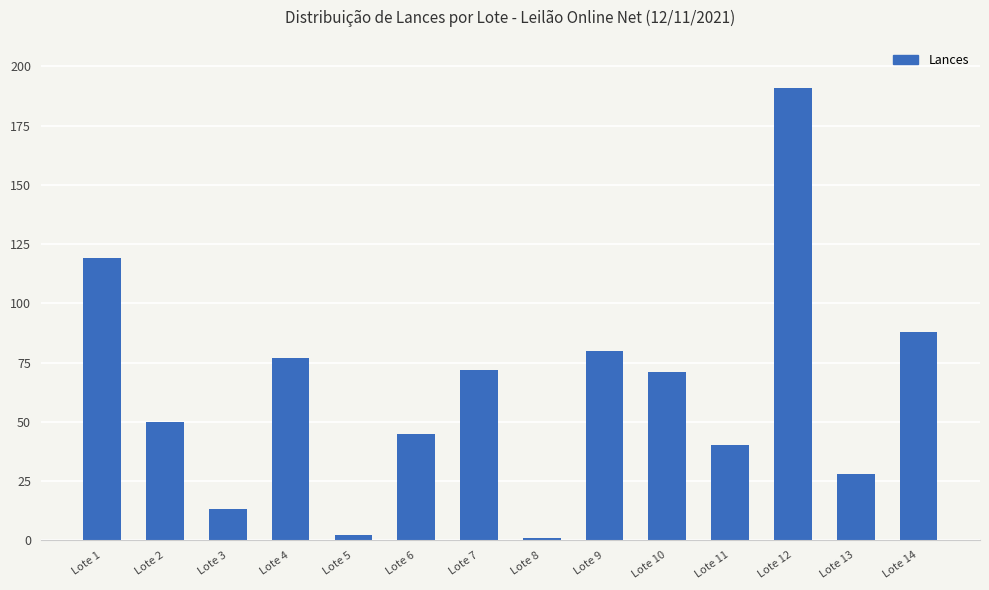

How many data points does each series have?

14